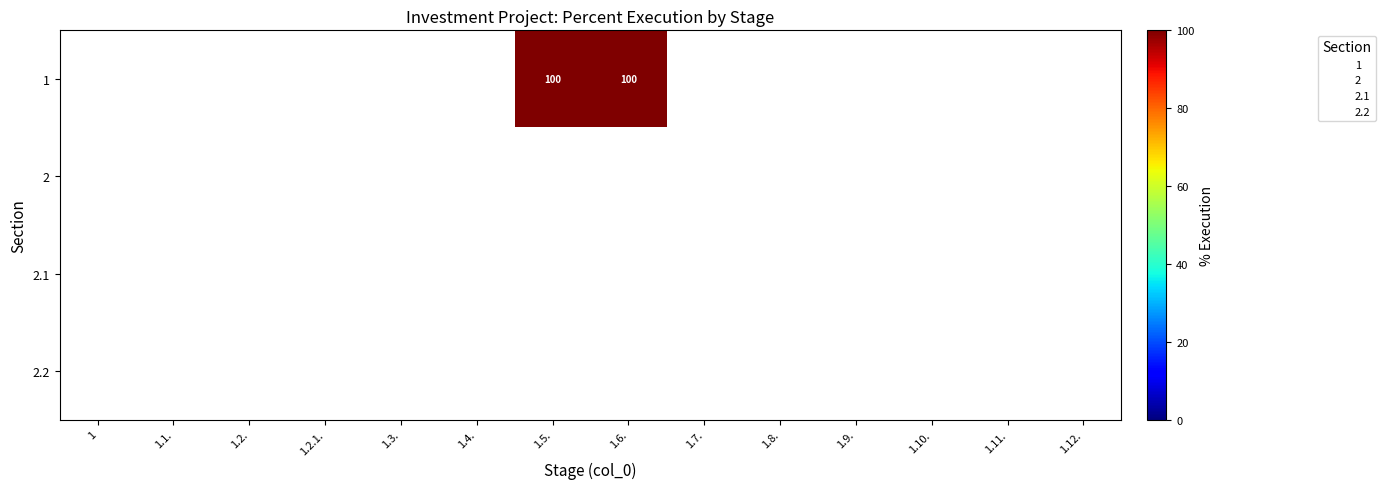

Between 1.7. and 1.4., which is larger?

1.4.